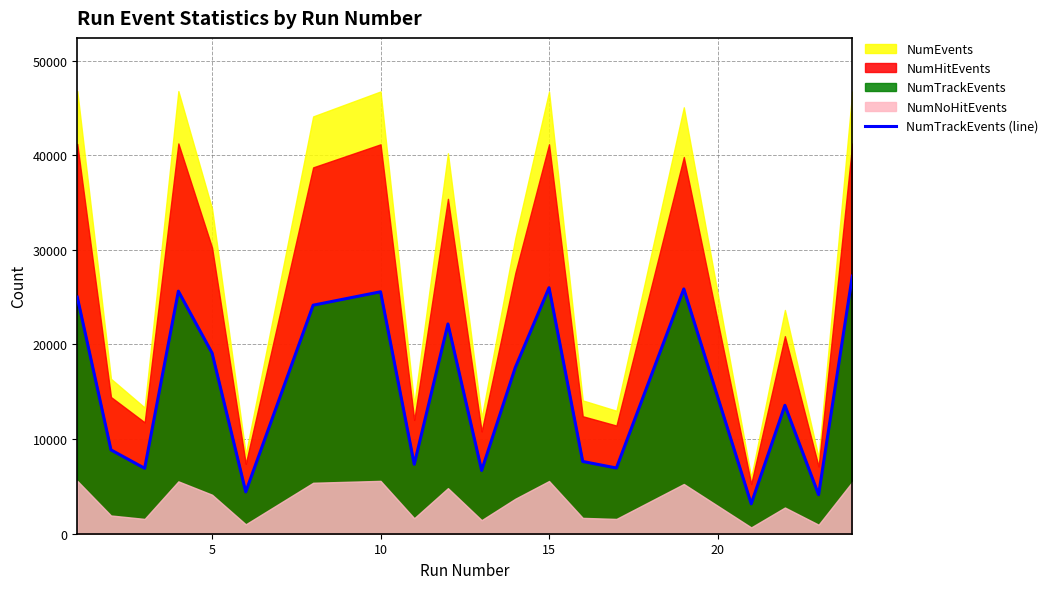

What is the lowest value of the NumTrackEvents (line) series?

3160